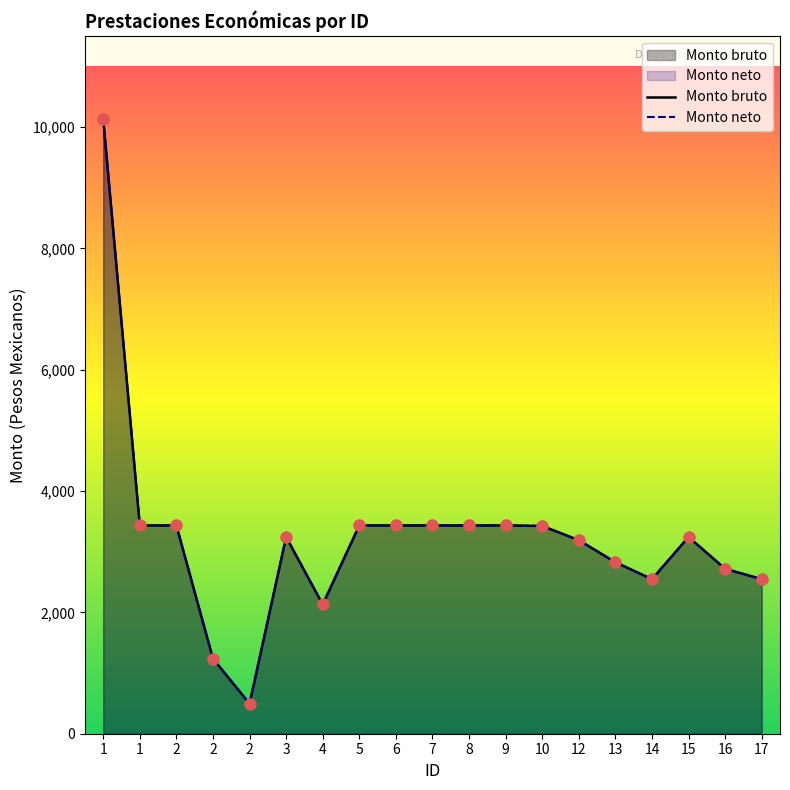

Which series reaches the minimum Y coordinate?

Monto bruto